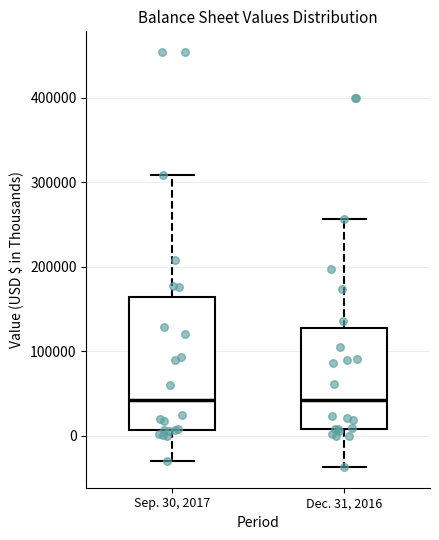

Reading left to right, read every box against the y-axis: the position of its median line, the range the box covers, and the ends of its whiskers. The values are not printed on the chart, so give them approximately, as read against the axis.

Sep. 30, 2017: median 40000, box 10000 to 160000, whiskers -30000 to 310000
Dec. 31, 2016: median 40000, box 10000 to 130000, whiskers -40000 to 260000